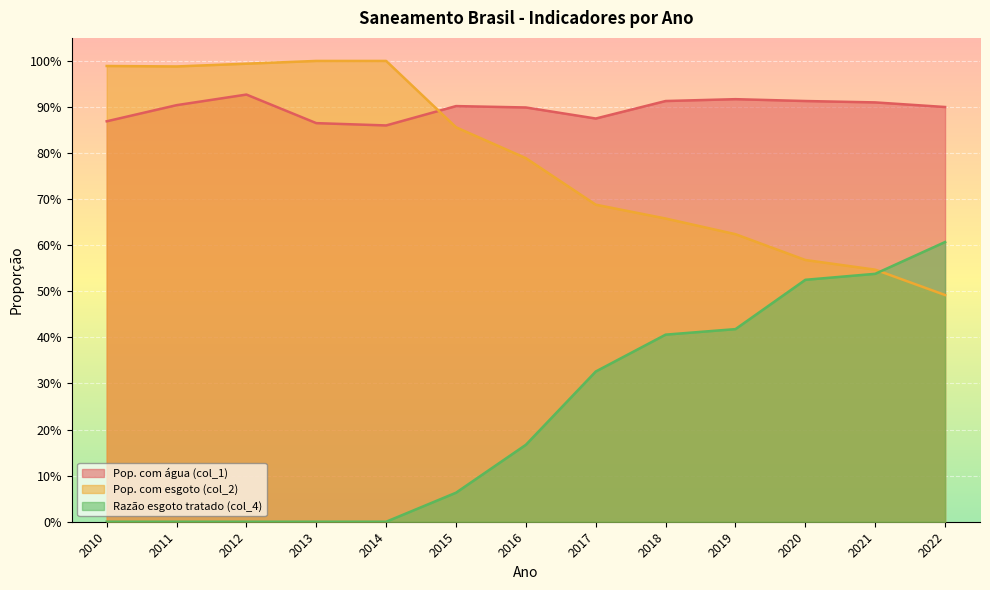

What is the sum of all Pop. com esgoto (col_2) values?

10.2